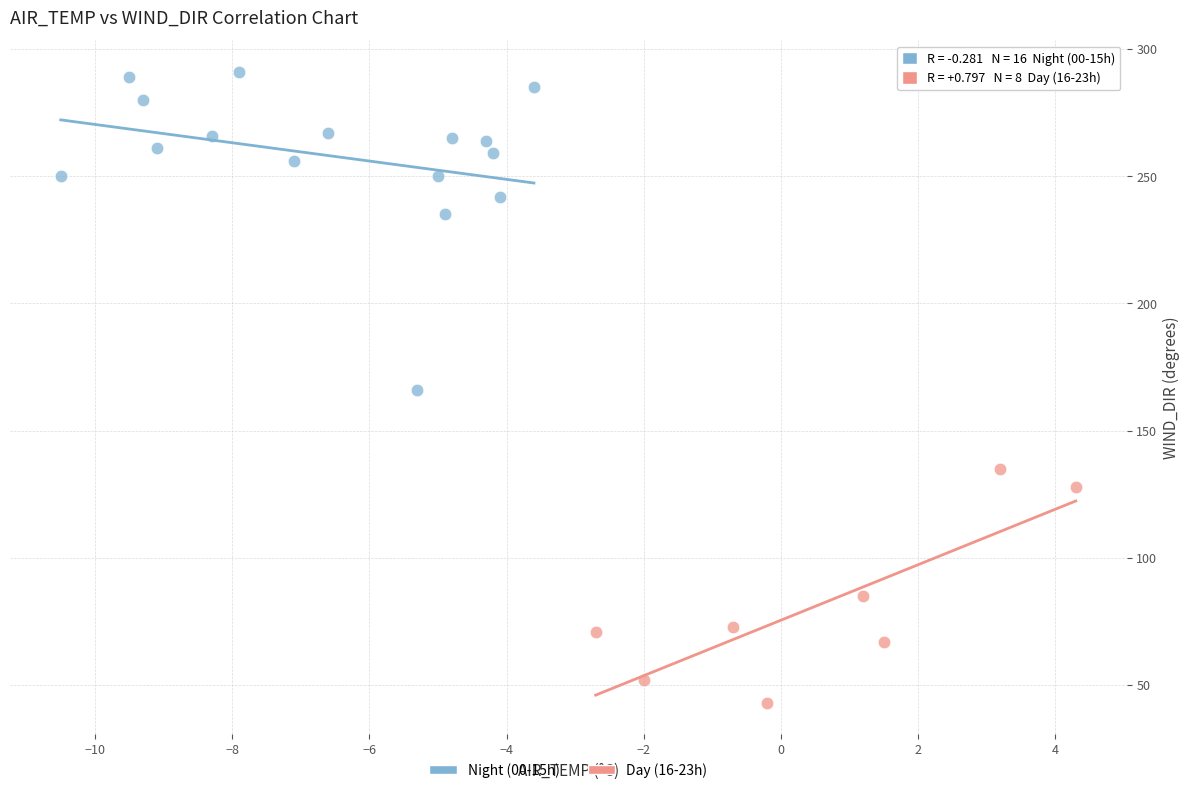

Which series reaches the maximum Y coordinate?

Night (00-15h)